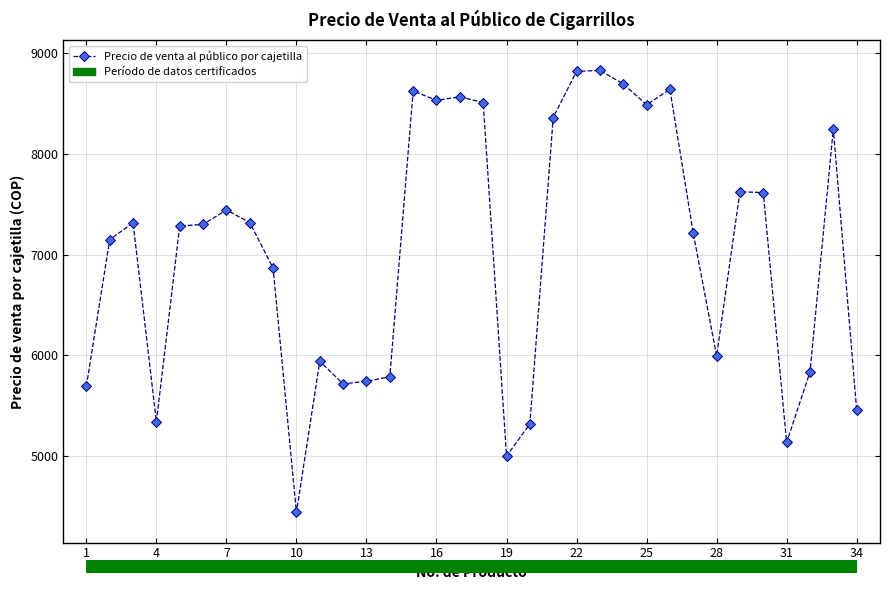

What is the value of the 7th point from the left?

7444.7